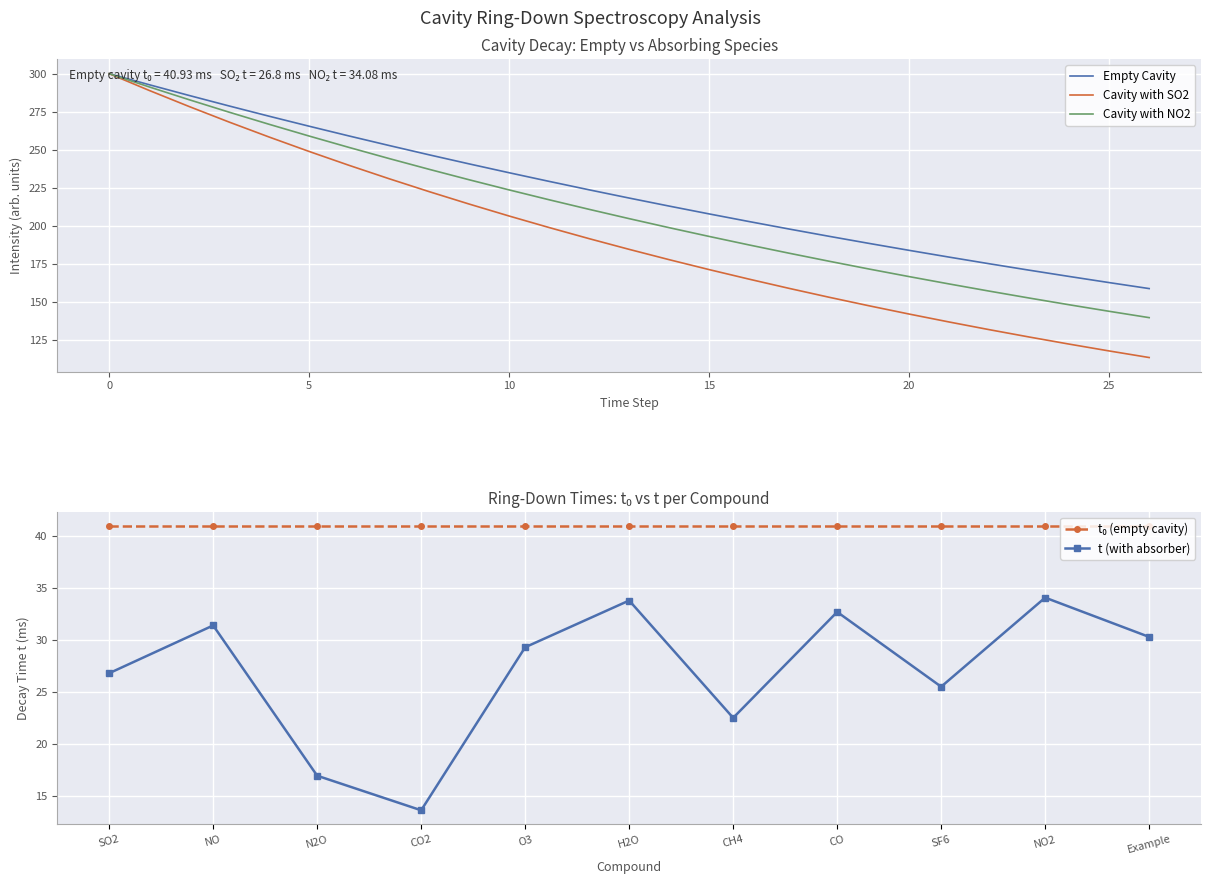

Which category has the lowest value in the t (with absorber) series?

CO2